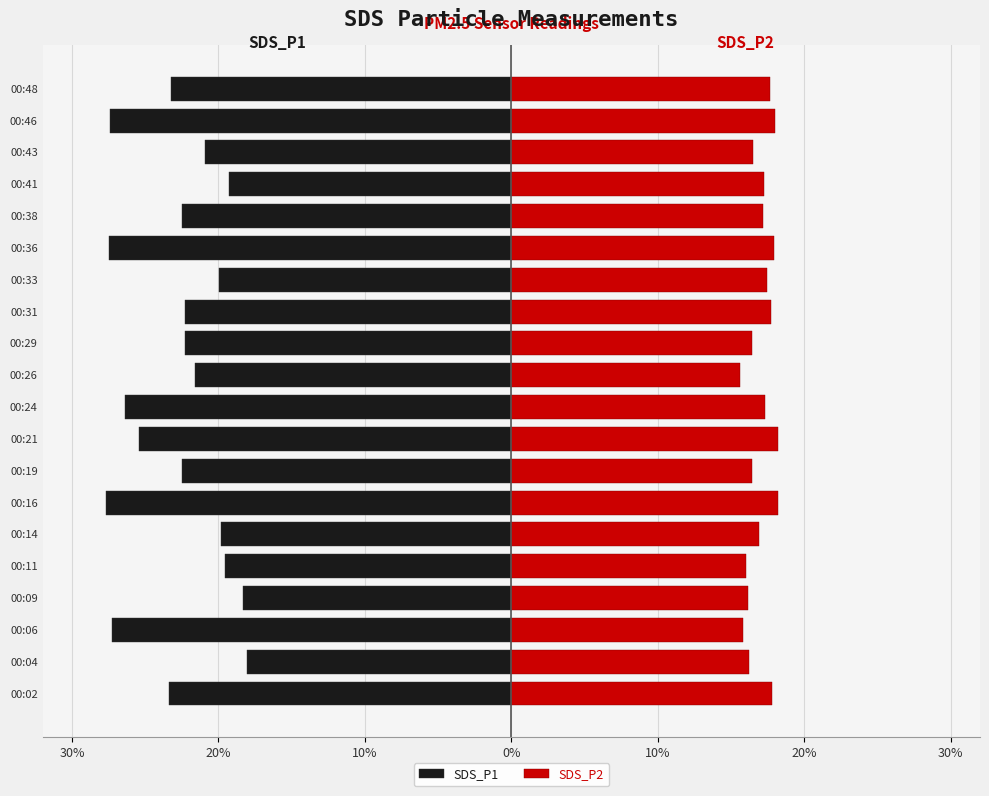

What is the sum of all SDS_P2 values?

340.7